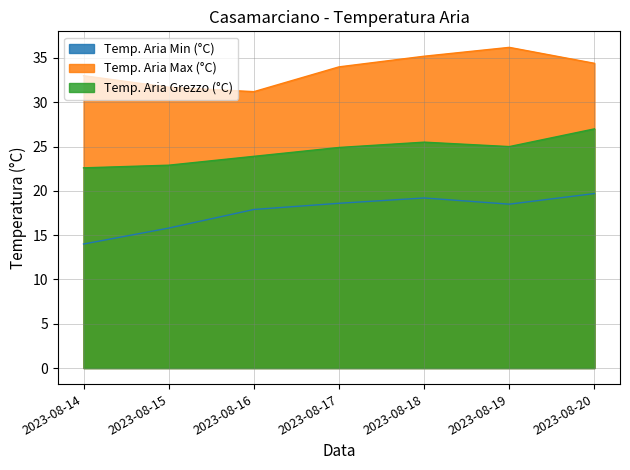

Is the value of Temp. Aria Min (°C) at 2023-08-17 greater than the value of Temp. Aria Grezzo (°C) at 2023-08-15?

No